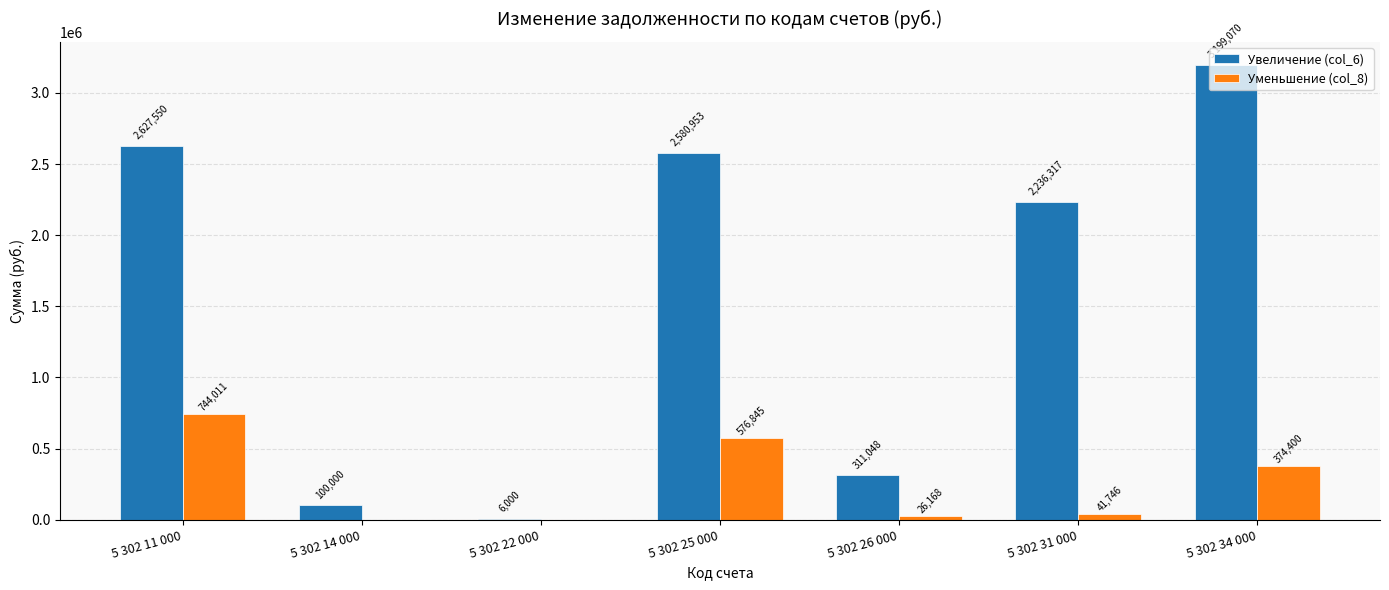

What are all the series names shown in the legend?

Увеличение (col_6), Уменьшение (col_8)